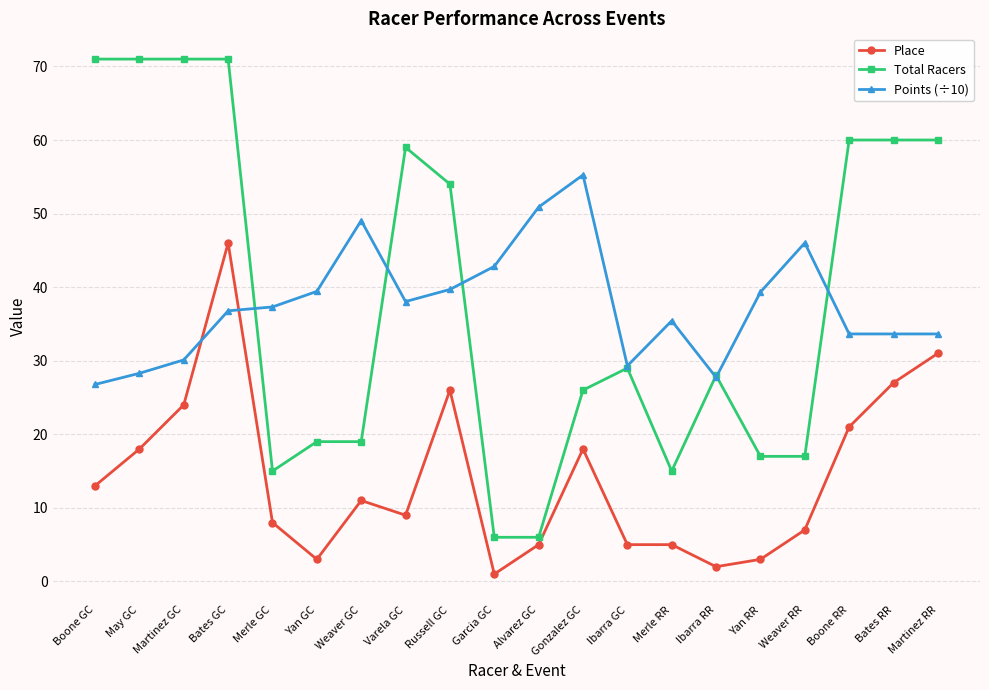

What is the sum of all Points (÷10) values?

753.1